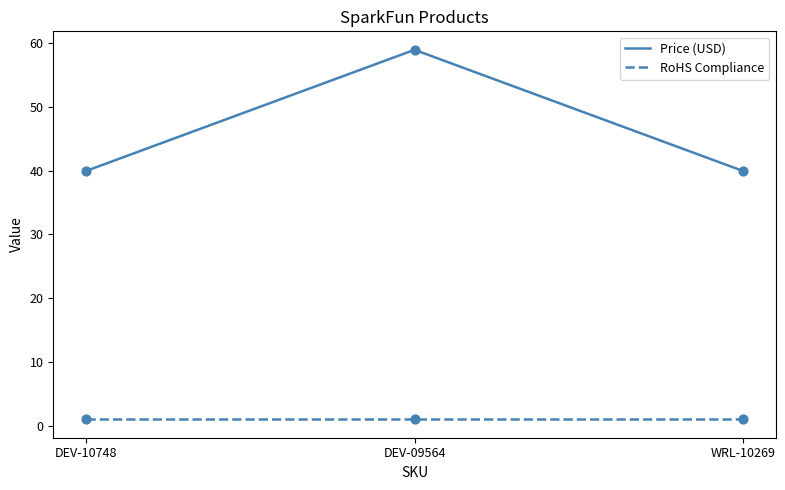

What are all the series names shown in the legend?

Price (USD), RoHS Compliance